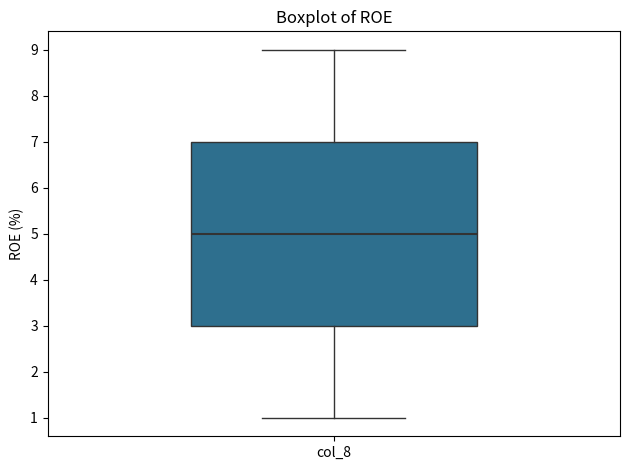

Read this box plot against the y-axis: the position of the median line, the range covered by the box, and the ends of both whiskers. The values are not printed on the chart, so give them approximately, as read against the axis.

median 5, box 3 to 7, whiskers 1 to 9